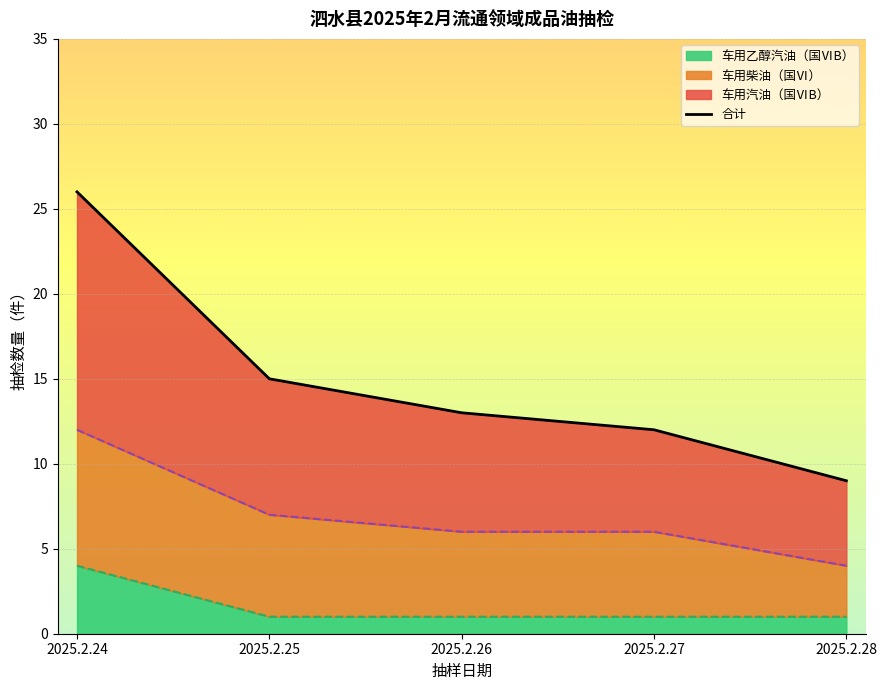

Rank the categories by value from lowest to highest.

2025.2.28, 2025.2.27, 2025.2.26, 2025.2.25, 2025.2.24